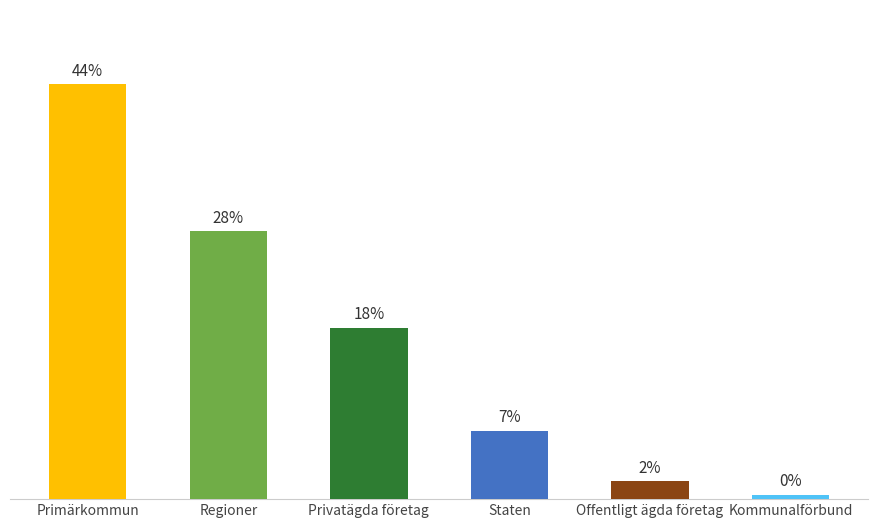

What position from the left is Offentligt ägda företag?

5